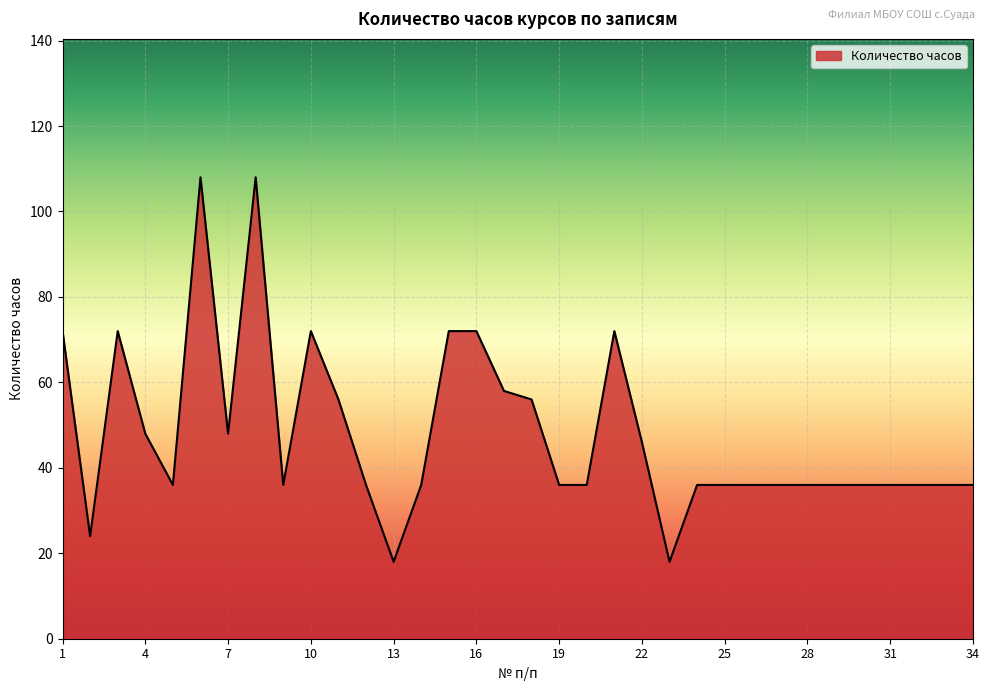

Does the chart have visible grid lines?

Yes